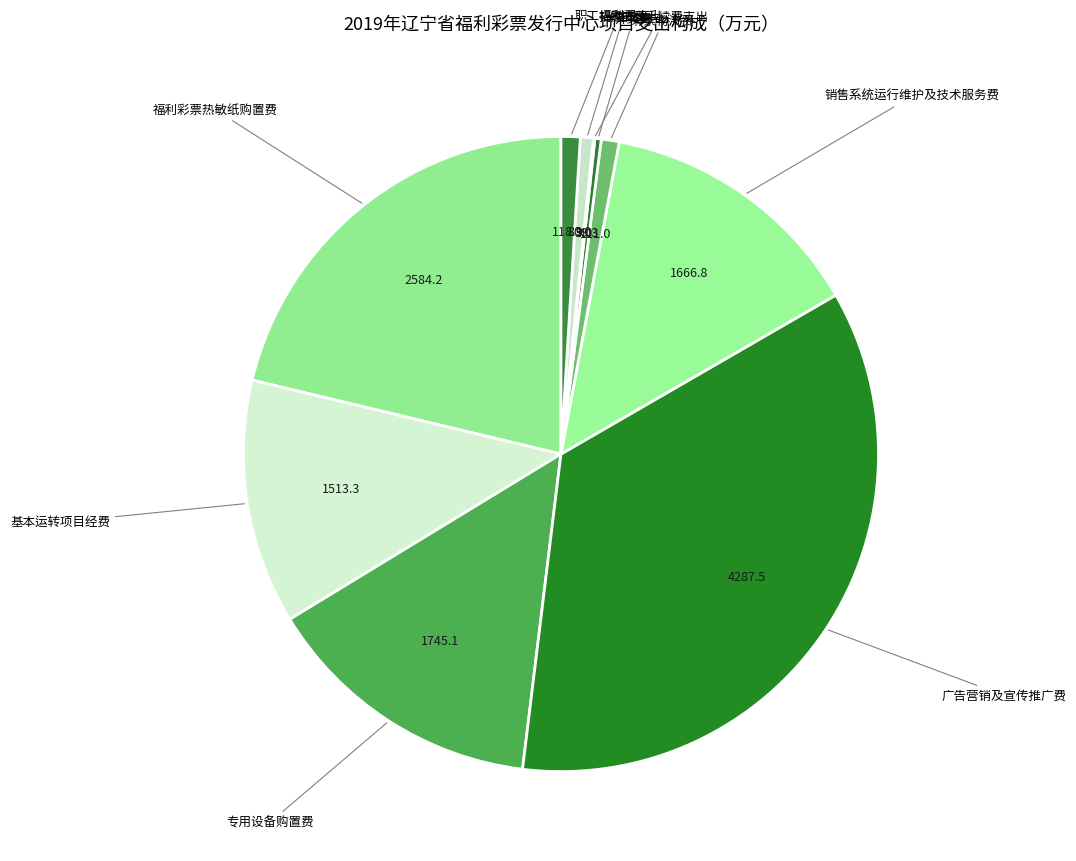

Rank the categories by value from lowest to highest.

代扣税手续费支出, 开奖费, 捐赠支出, 彩票物流费, 职工福利费支出, 基本运转项目经费, 销售系统运行维护及技术服务费, 专用设备购置费, 福利彩票热敏纸购置费, 广告营销及宣传推广费